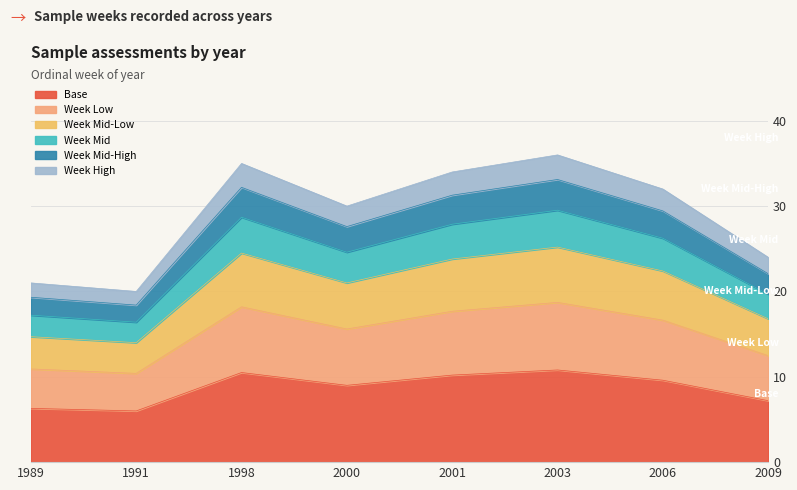

How many points are lower than both their immediate neighbors (excluding endpoints)?

2